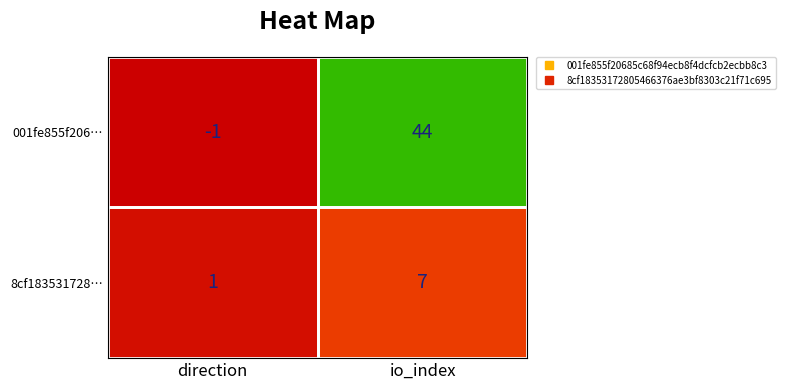

At which category is the sum across all series the highest?

io_index